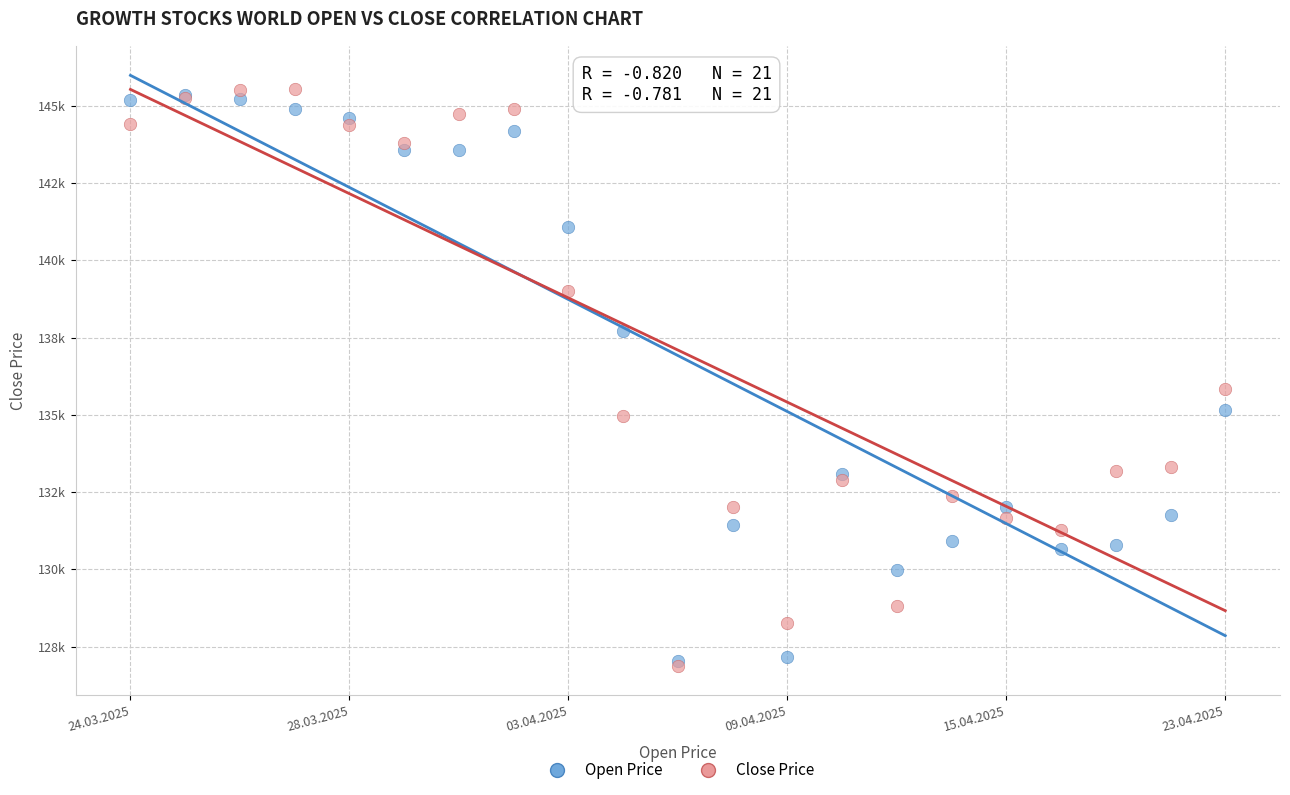

What are all the series names shown in the legend?

Open Price, Close Price